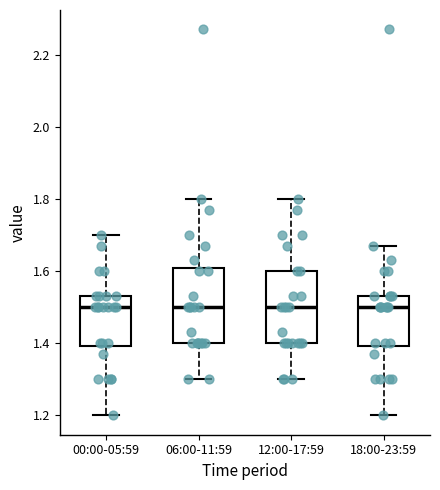

Reading left to right, read every box against the y-axis: the position of its median line, the range the box covers, and the ends of its whiskers. The values are not printed on the chart, so give them approximately, as read against the axis.

00:00-05:59: median 1.50, box 1.40 to 1.54, whiskers 1.20 to 1.70
06:00-11:59: median 1.50, box 1.40 to 1.60, whiskers 1.30 to 1.80
12:00-17:59: median 1.50, box 1.40 to 1.60, whiskers 1.30 to 1.80
18:00-23:59: median 1.50, box 1.40 to 1.54, whiskers 1.20 to 1.68